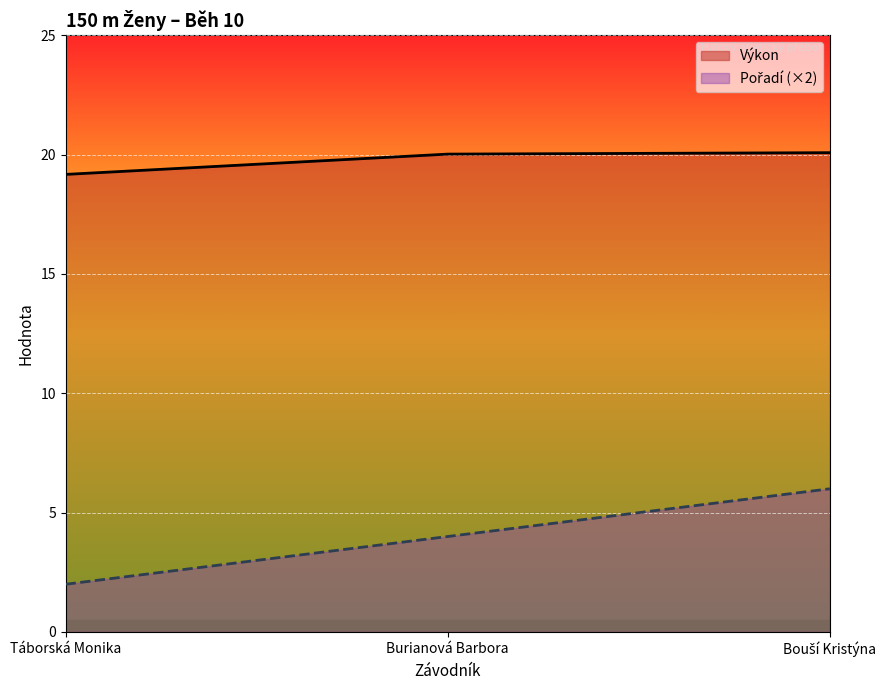

Where does the Výkon series first go above 20?

Burianová Barbora